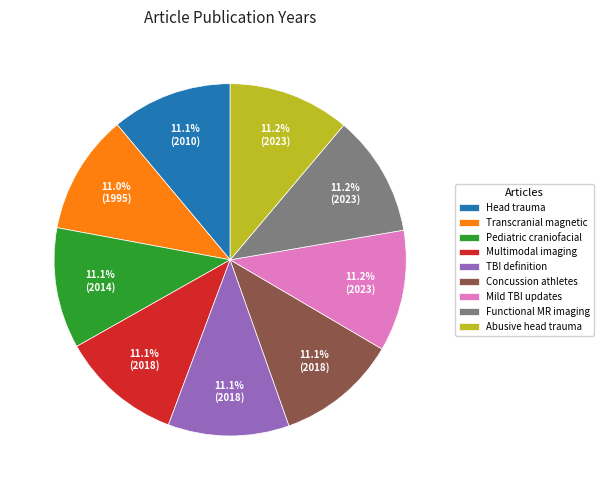

What percentage do Functional MR imaging and Multimodal imaging together represent?

22.3%